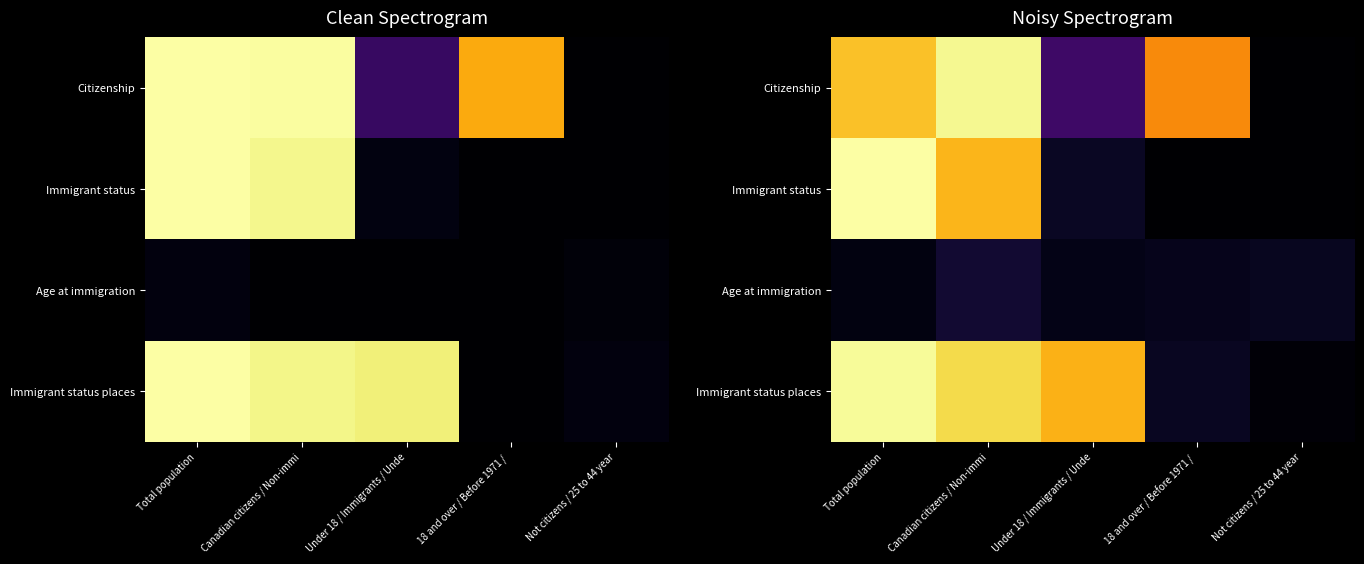

Is the value of Immigrant status at Not citizens / 25 to 44 year greater than the value of Age at immigration at Not citizens / 25 to 44 year?

No